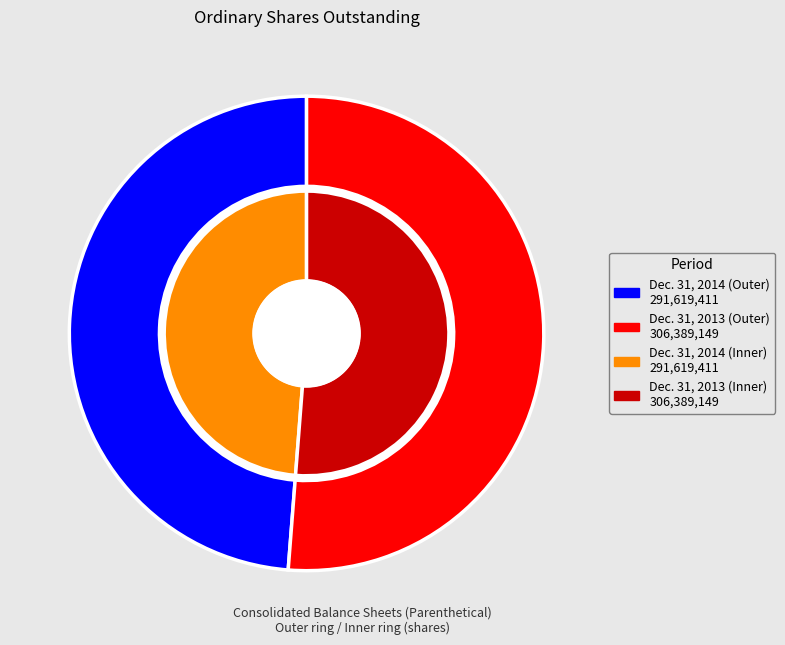

What percentage is NOT represented by Ordinary shares, outstanding (Dec. 31, 2014)?

51.2%